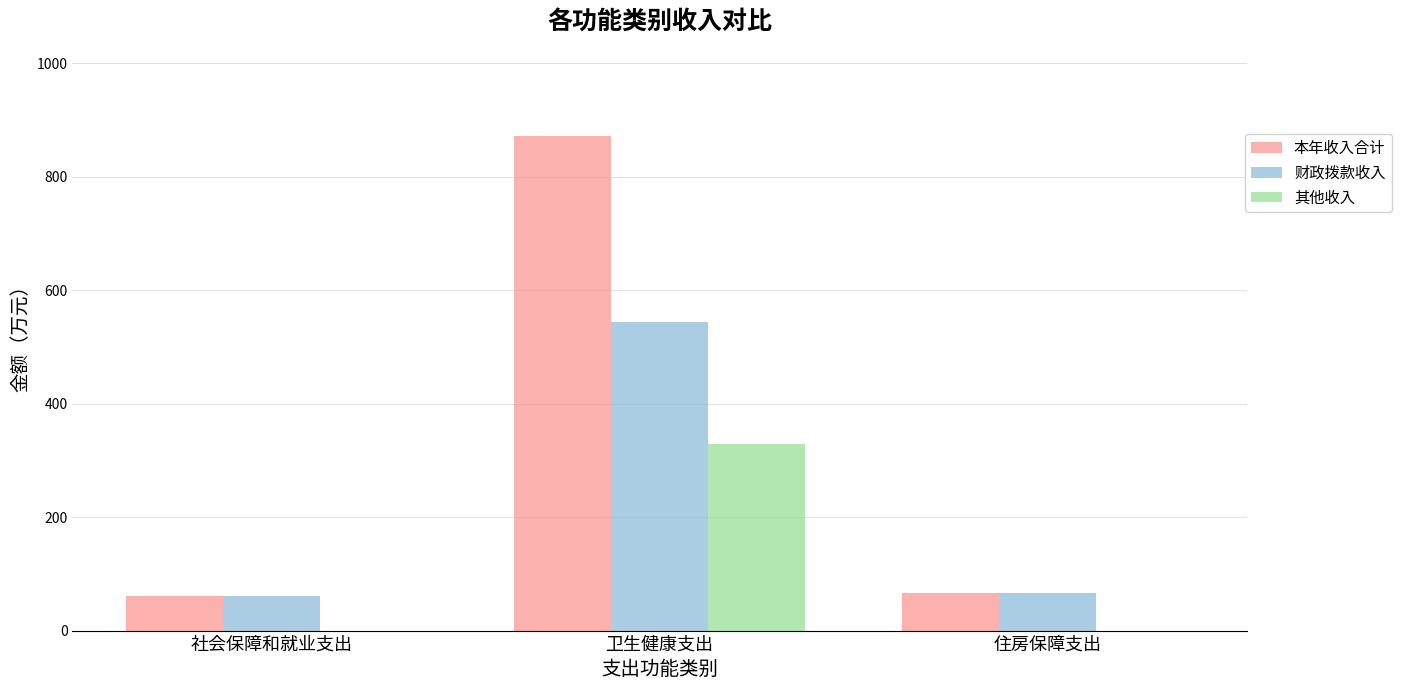

Does the chart contain stacked bars?

No